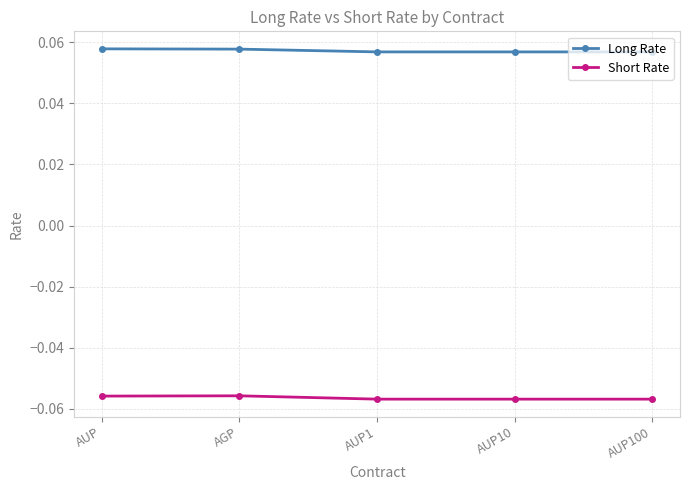

The Long Rate series shows 0.0 at AGP. True or false?

False